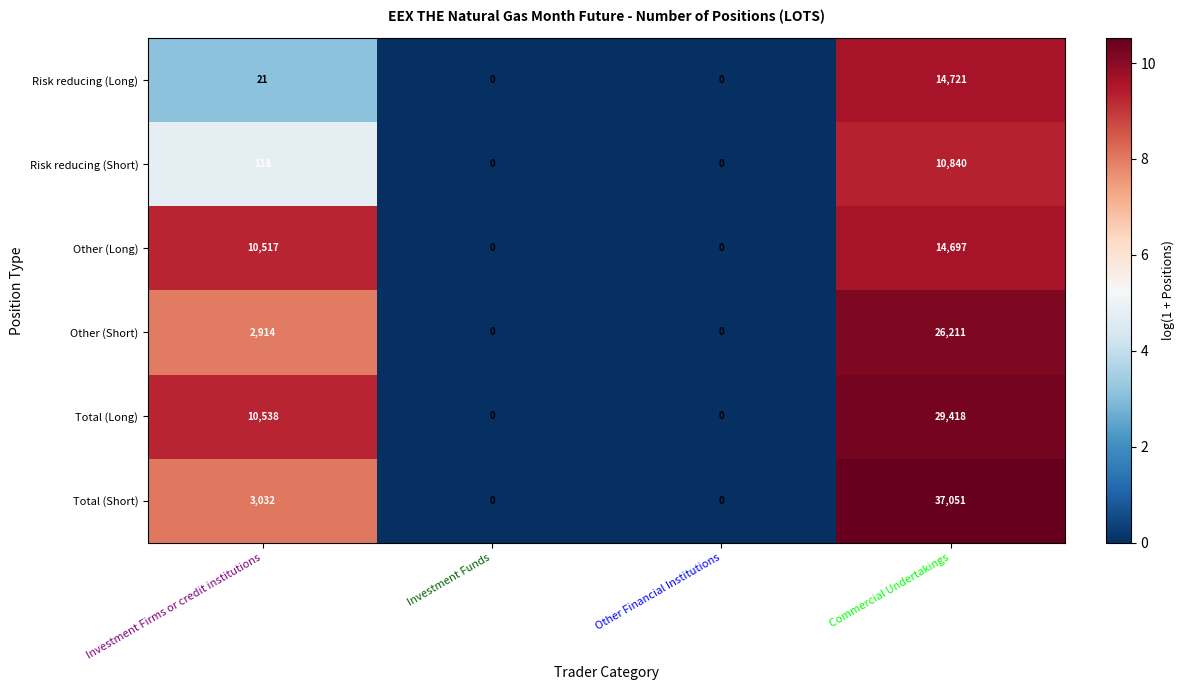

Where is Other (Short) nearest to the value 13105?

Investment Firms or credit institutions